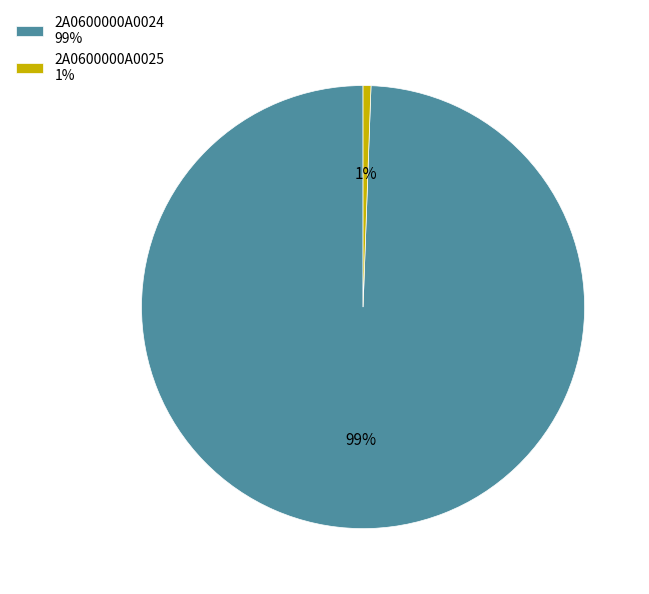

Does 2A0600000A0025 represent more than half of the total?

No